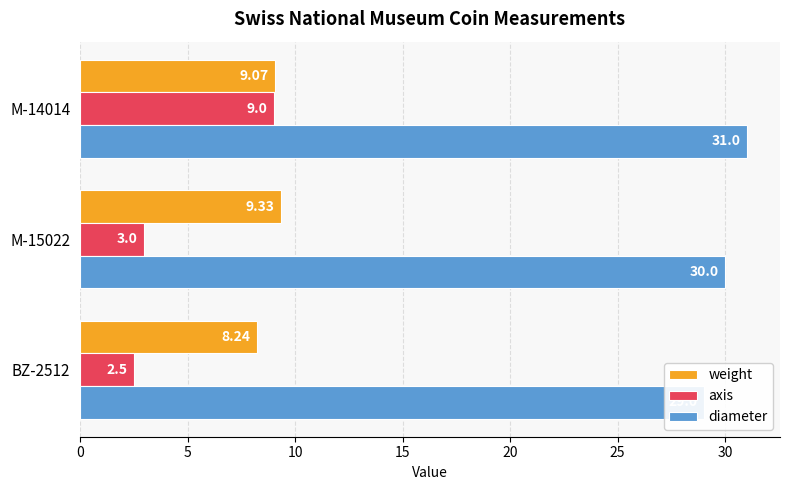

Reading right to left, what are all the values shown in this chart?

weight: 9.1	9.3	8.2
axis: 9.0	3.0	2.5
diameter: 31.0	30.0	29.0